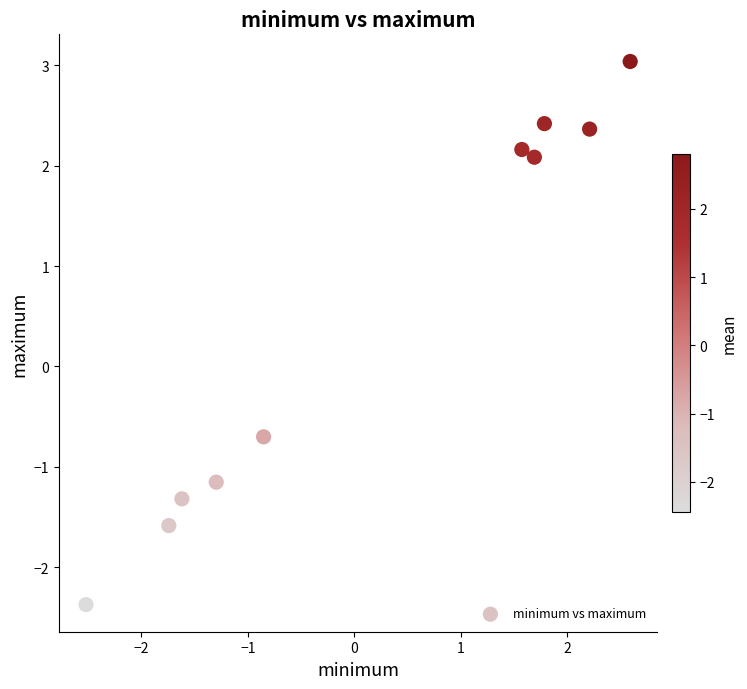

What Y value in the scatter plot is closest to 0?

-0.7